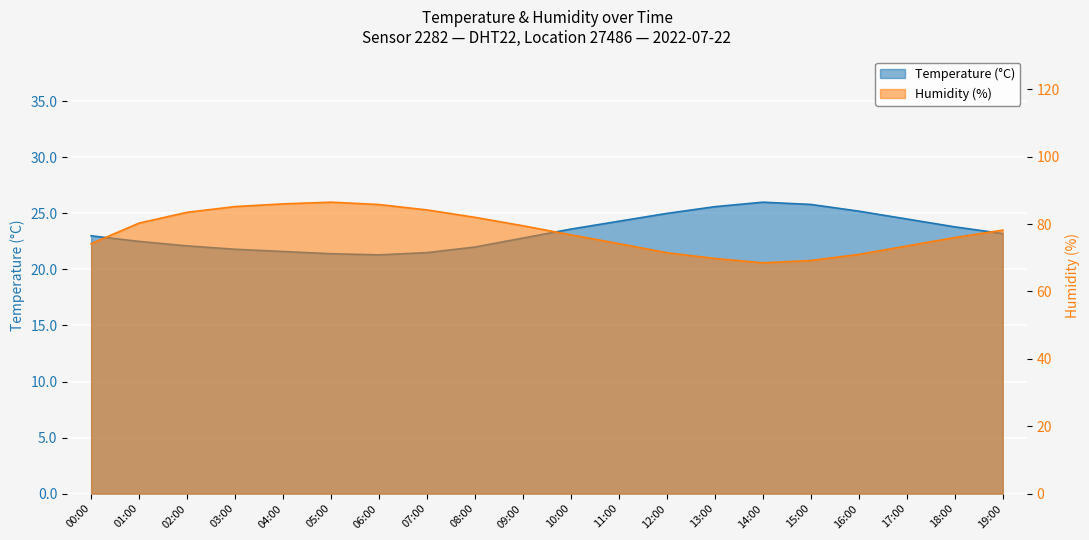

What is the sum of the Humidity (%) values at 13:00 and 14:00?

138.3